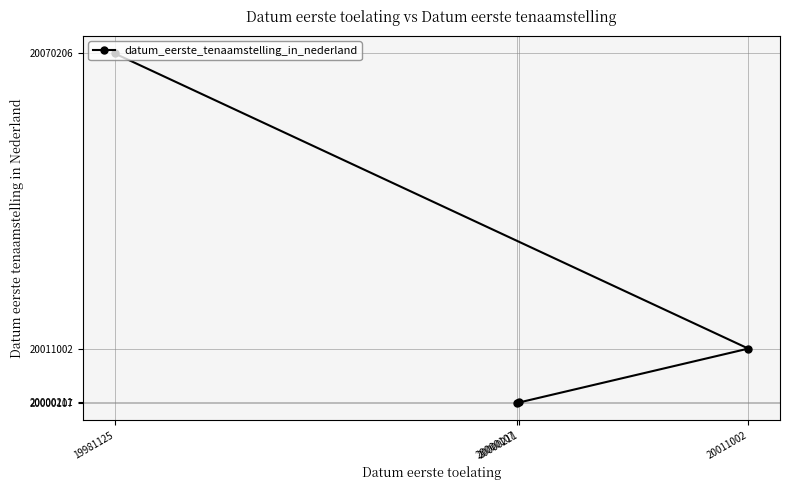

What is the greatest value displayed?

20070206